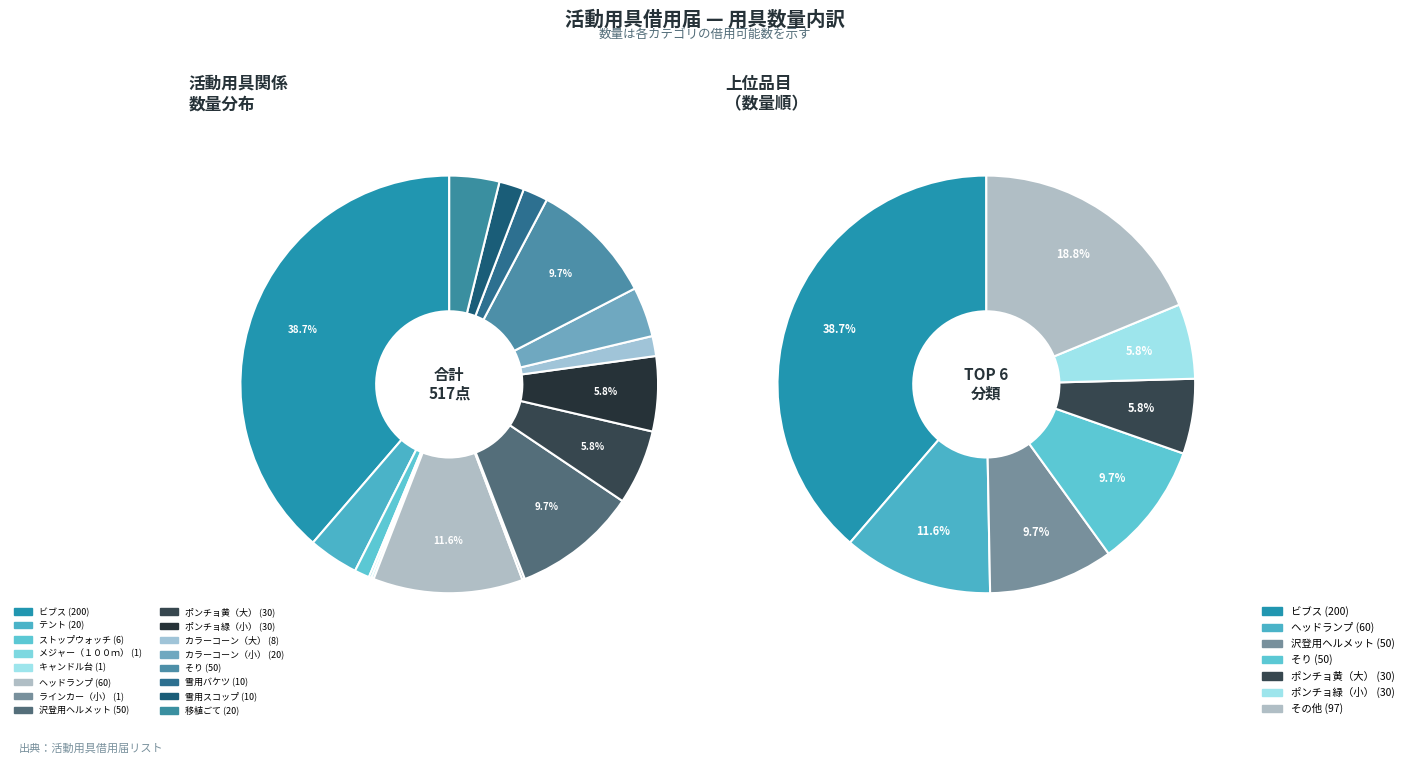

Count the number of slices in the pie.

16